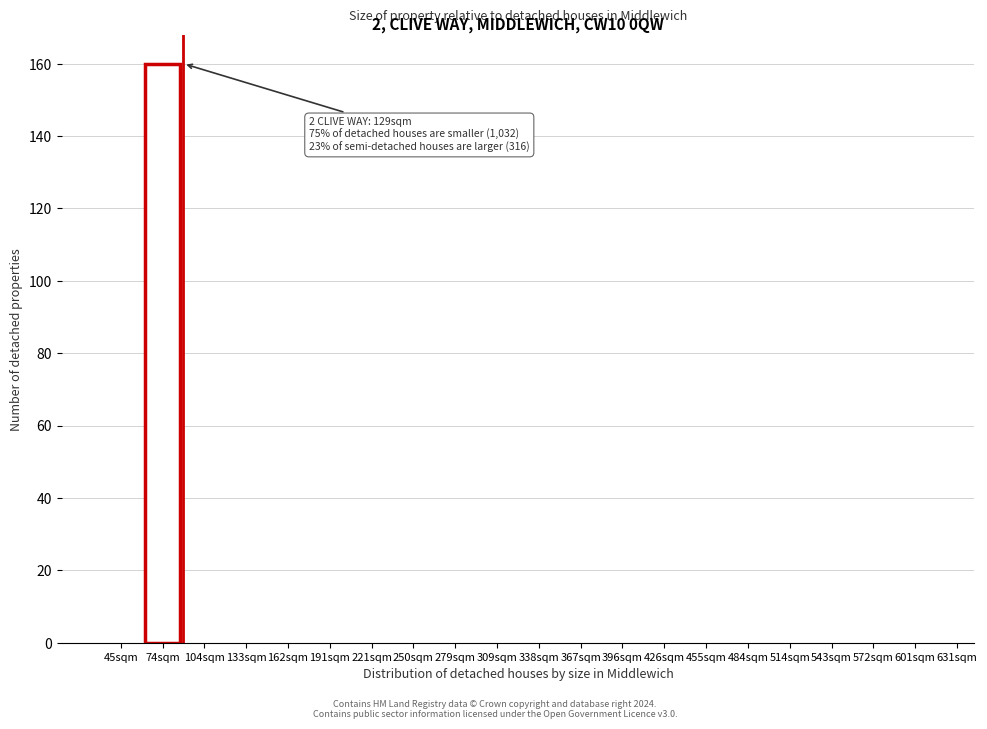

Reading right to left, extract all data points from this chart.

601sqm=0	572sqm=0	543sqm=0	514sqm=0	484sqm=0	455sqm=0	426sqm=0	396sqm=0	367sqm=0	338sqm=0	309sqm=0	279sqm=0	250sqm=0	221sqm=0	191sqm=0	162sqm=0	133sqm=0	104sqm=0	74sqm=160	45sqm=0